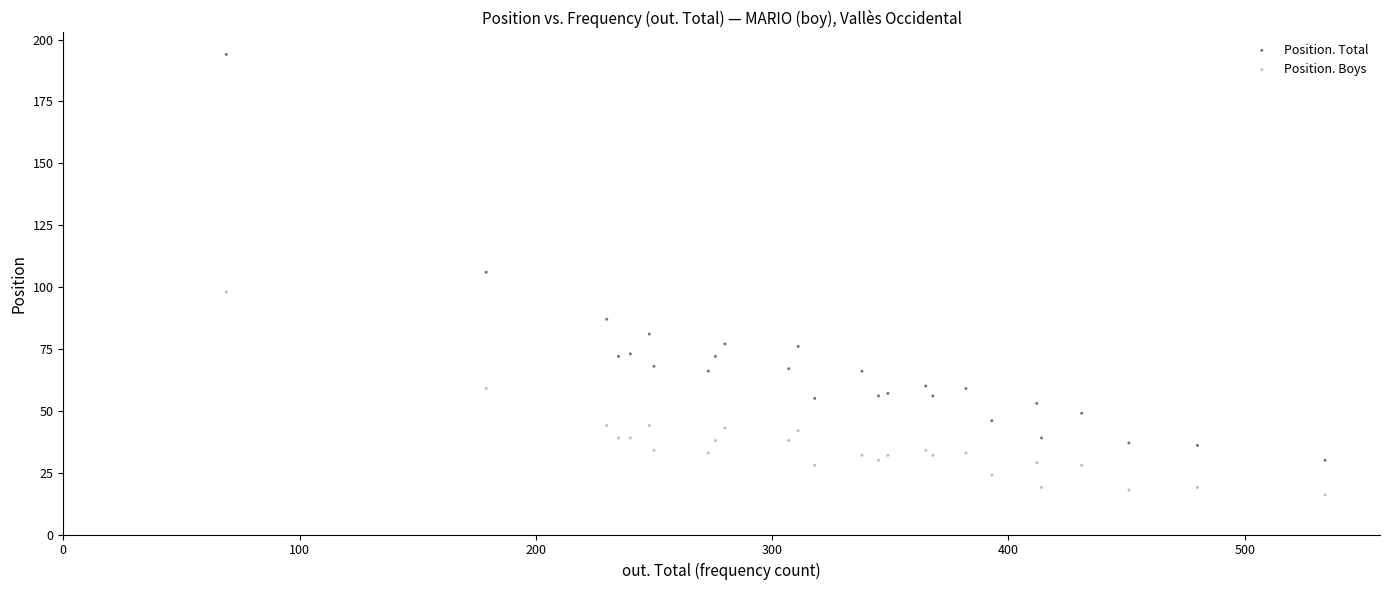

What are all the series names shown in the legend?

Position. Total, Position. Boys